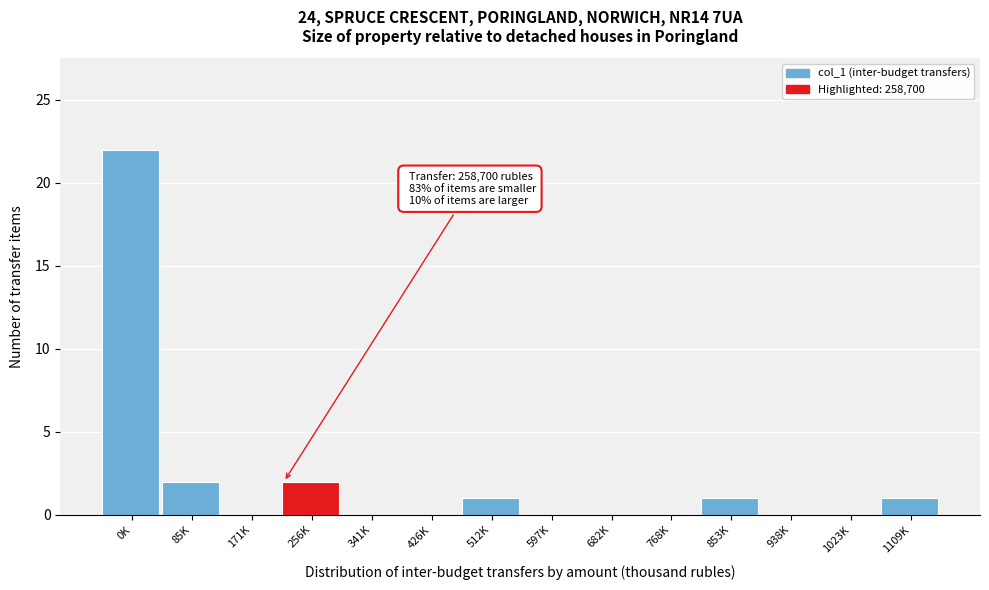

Reading left to right, what are all the values shown in this chart?

0K=22	85K=2	171K=0	256K=2	341K=0	426K=0	512K=1	597K=0	682K=0	768K=0	853K=1	938K=0	1023K=0	1109K=1